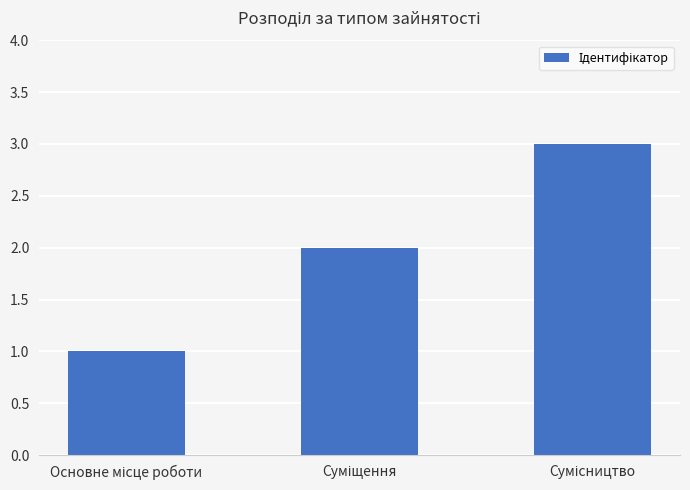

What is the sum of all values?

6